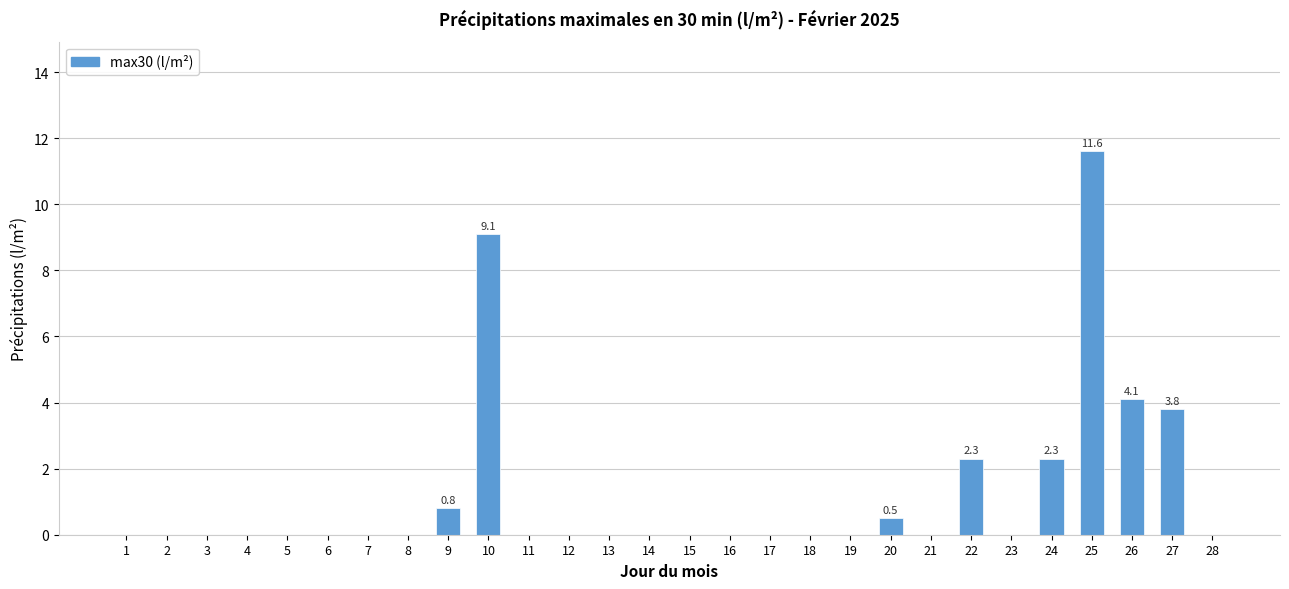

Read the value at 26.

4.1